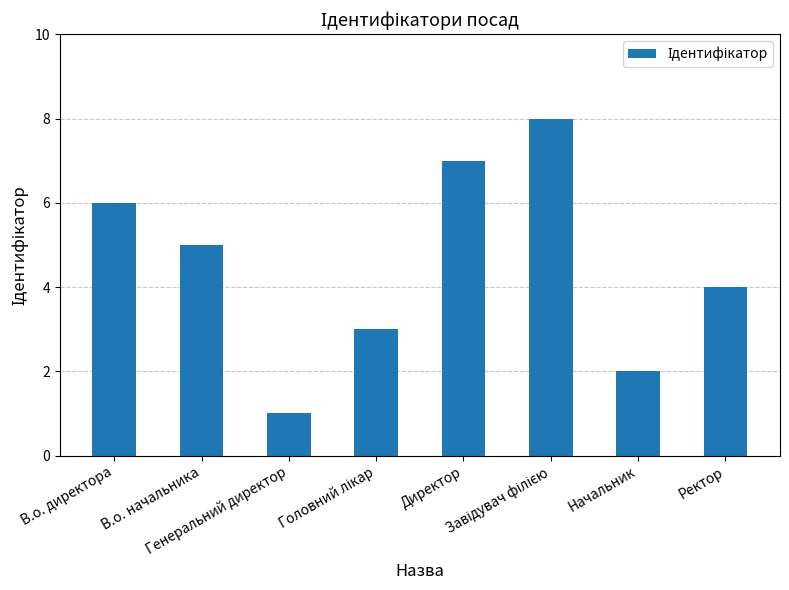

What is the maximum value shown in the chart?

8